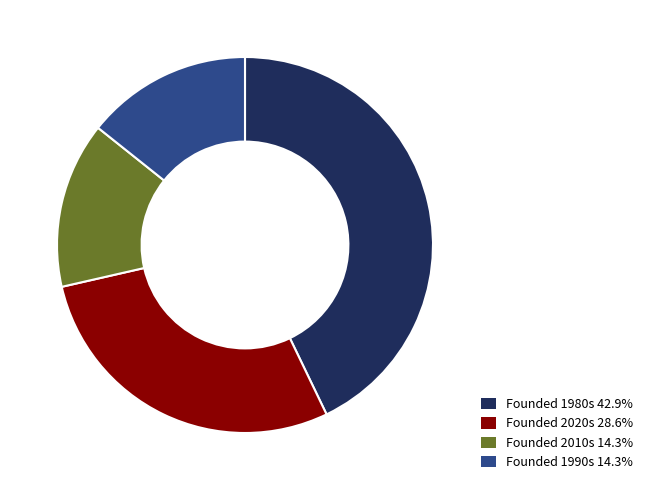

Does any single category account for the majority?

No